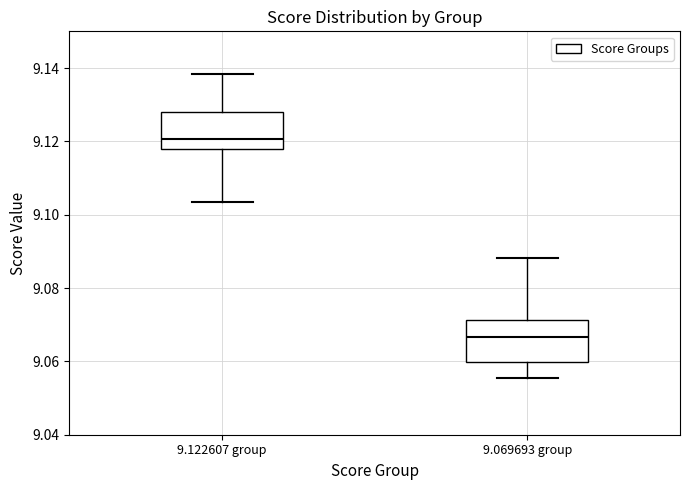

Reading left to right, read every box against the y-axis: the position of its median line, the range the box covers, and the ends of its whiskers. The values are not printed on the chart, so give them approximately, as read against the axis.

9.122607 group: median 9.120, box 9.118 to 9.128, whiskers 9.104 to 9.138
9.069693 group: median 9.066, box 9.060 to 9.072, whiskers 9.056 to 9.088